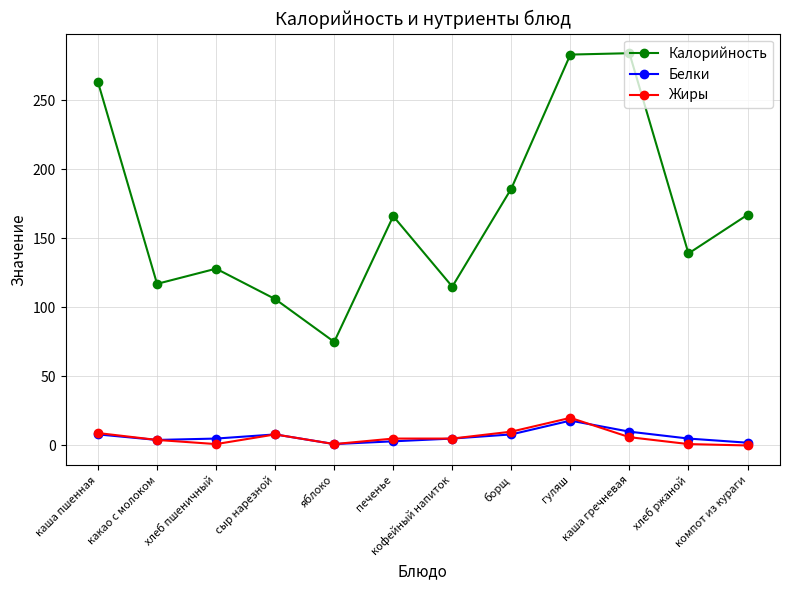

Count the number of data series in this chart.

3